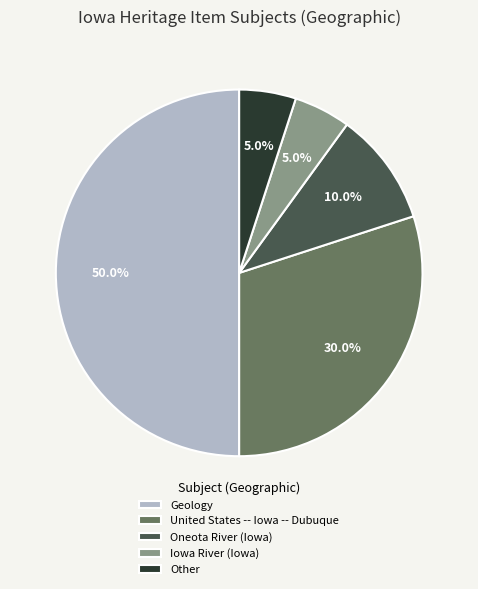

Which slice represents more than half of the pie?

Geology